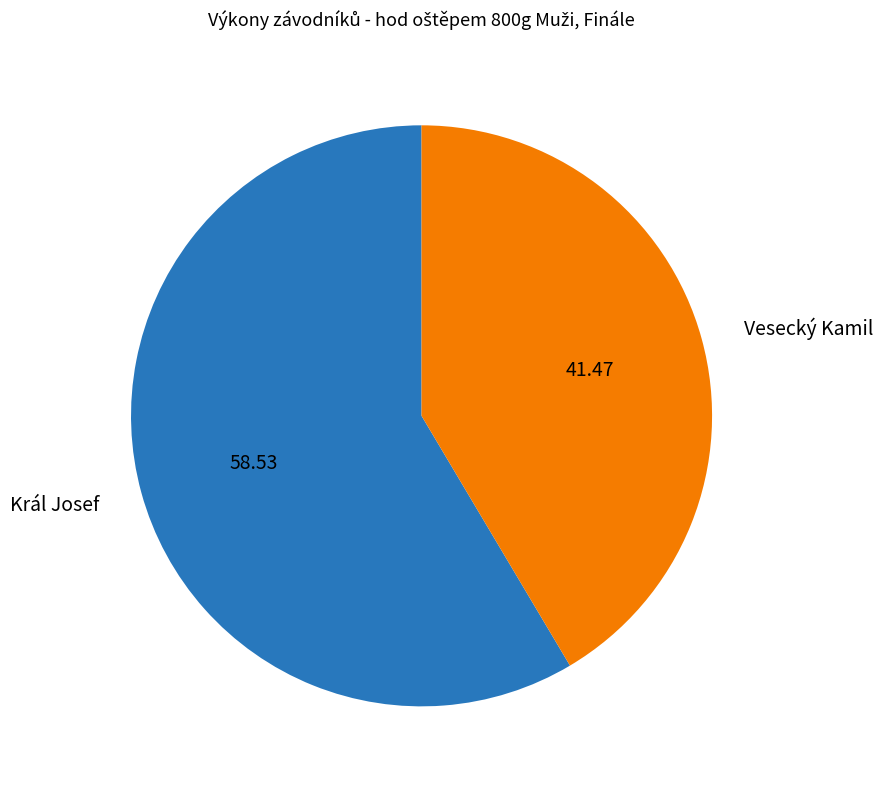

Between Vesecký Kamil and Král Josef, which is larger?

Král Josef